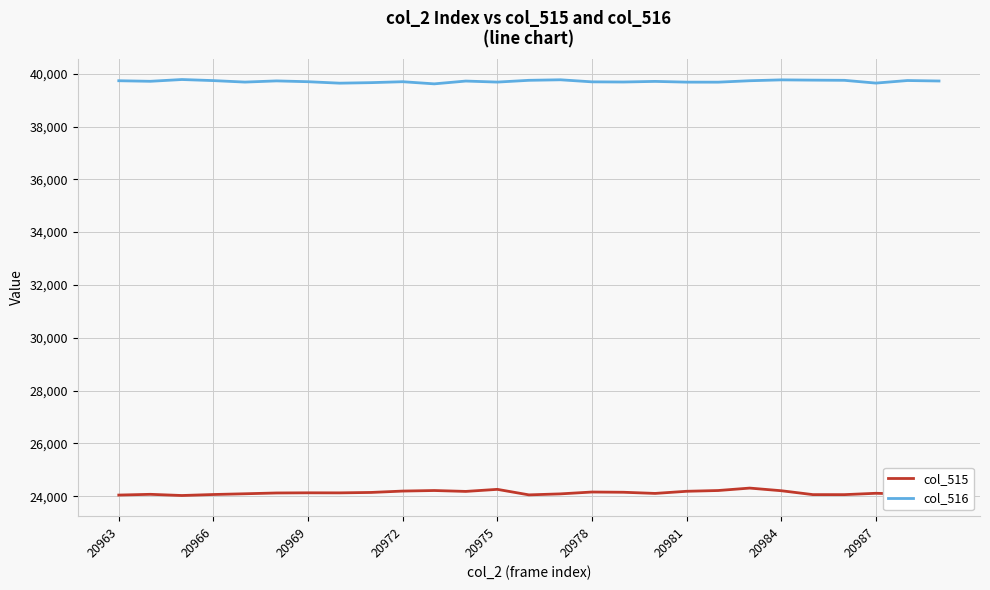

What is the difference between the second highest and minimum values in the col_516 series?

154